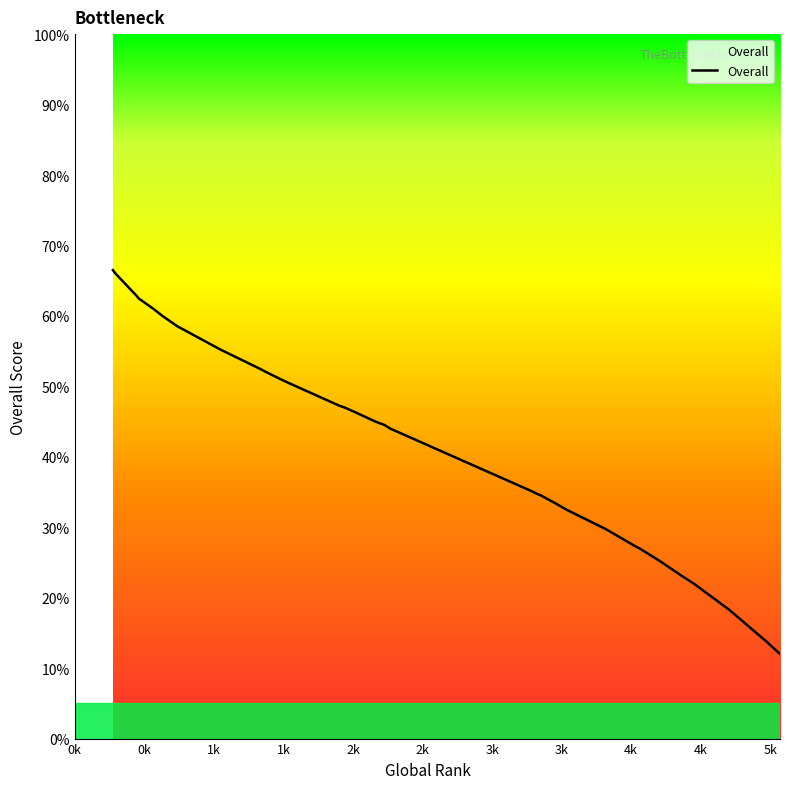

Rank the categories by value from lowest to highest.

5070, 4974, 4707, 4707, 4450, 4450, 4371, 4202, 4060, 4034, 3816, 3534, 3534, 3446, 3352, 3322, 3298, 2268, 2228, 2161, 2161, 2024, 1939, 1902, 1535, 1481, 1378, 1330, 1044, 1021, 1021, 763, 763, 739, 630, 565, 458, 449, 293, 274